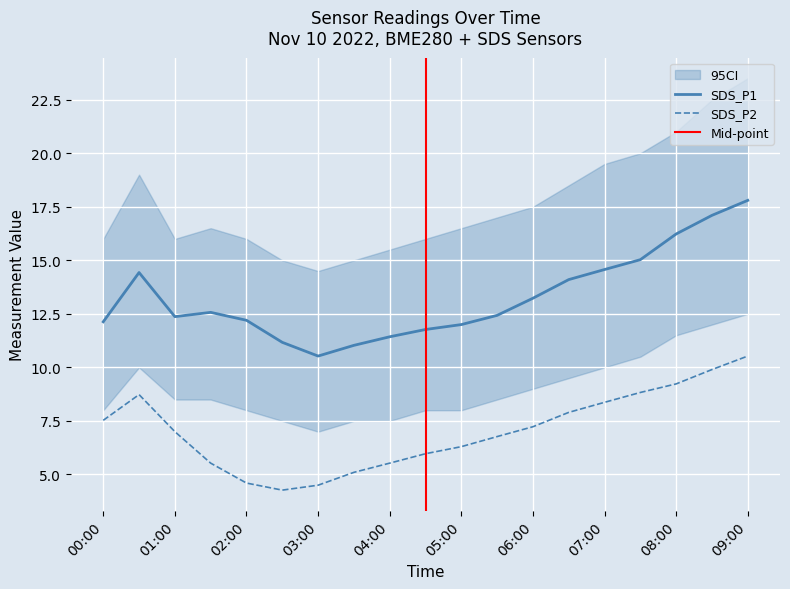

What value does the SDS_P2 series have at 03:00?

4.5